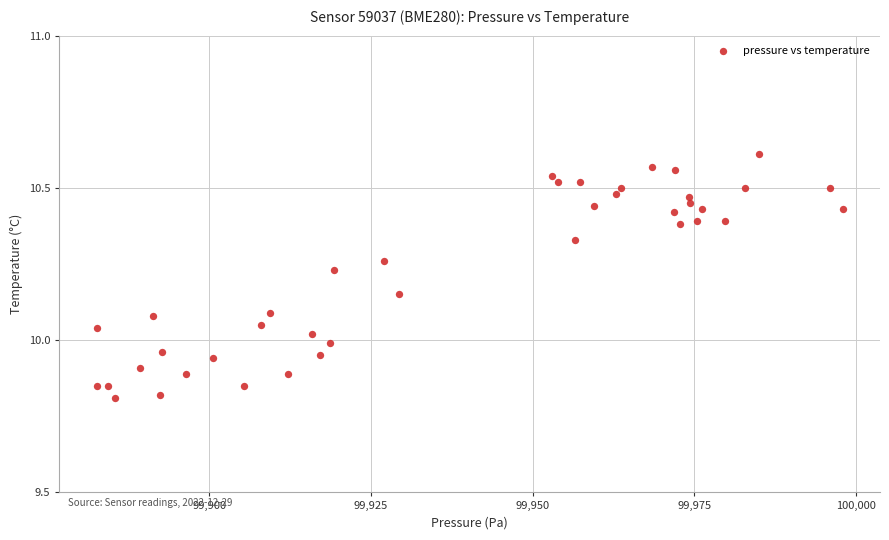

What is the range of Y values (max minus min)?

0.8